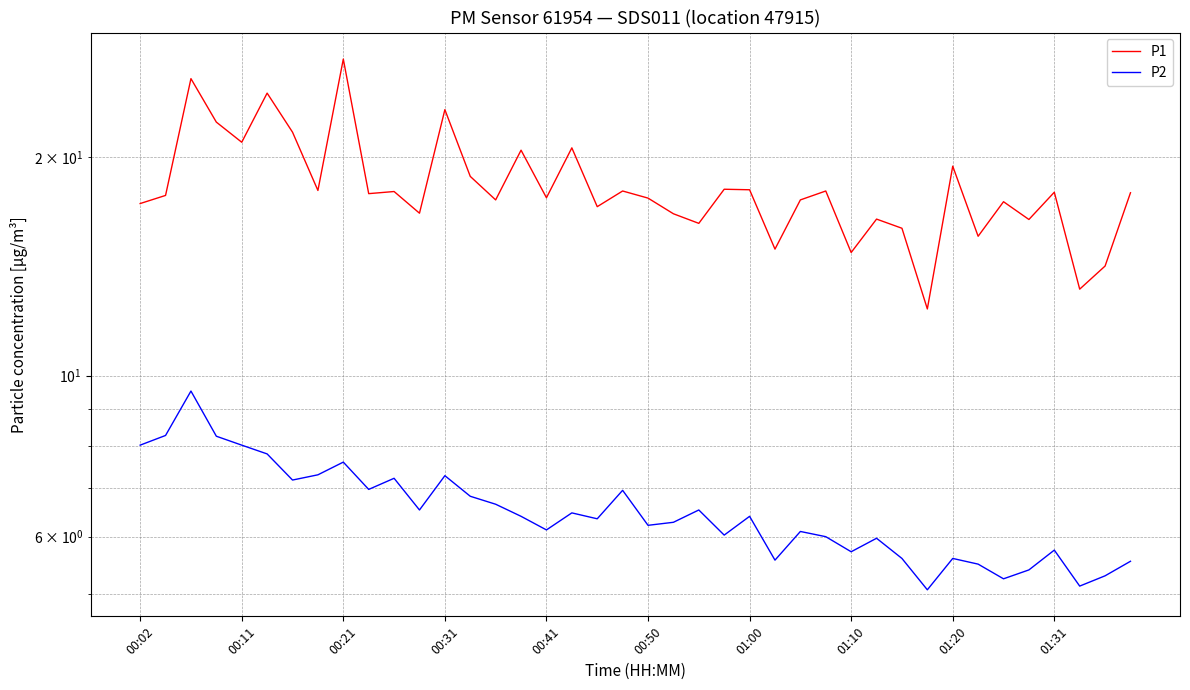

How many lines are shown in the chart?

2